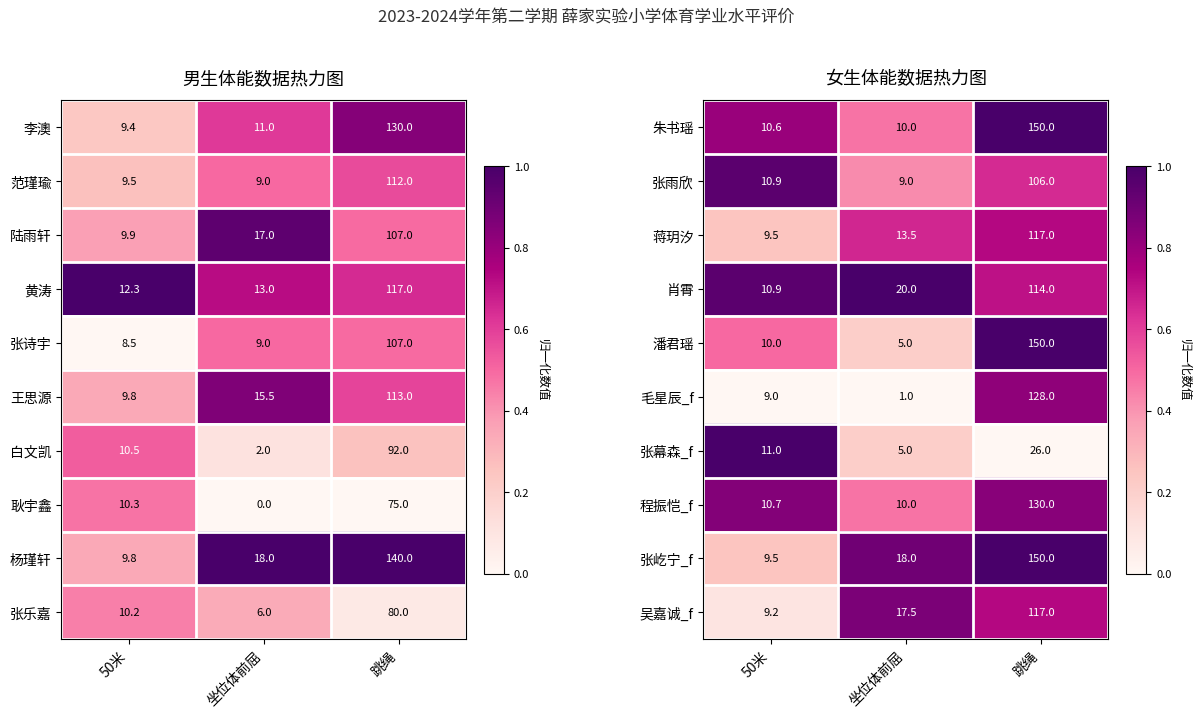

What is the minimum value for 蒋玥汐?

9.5